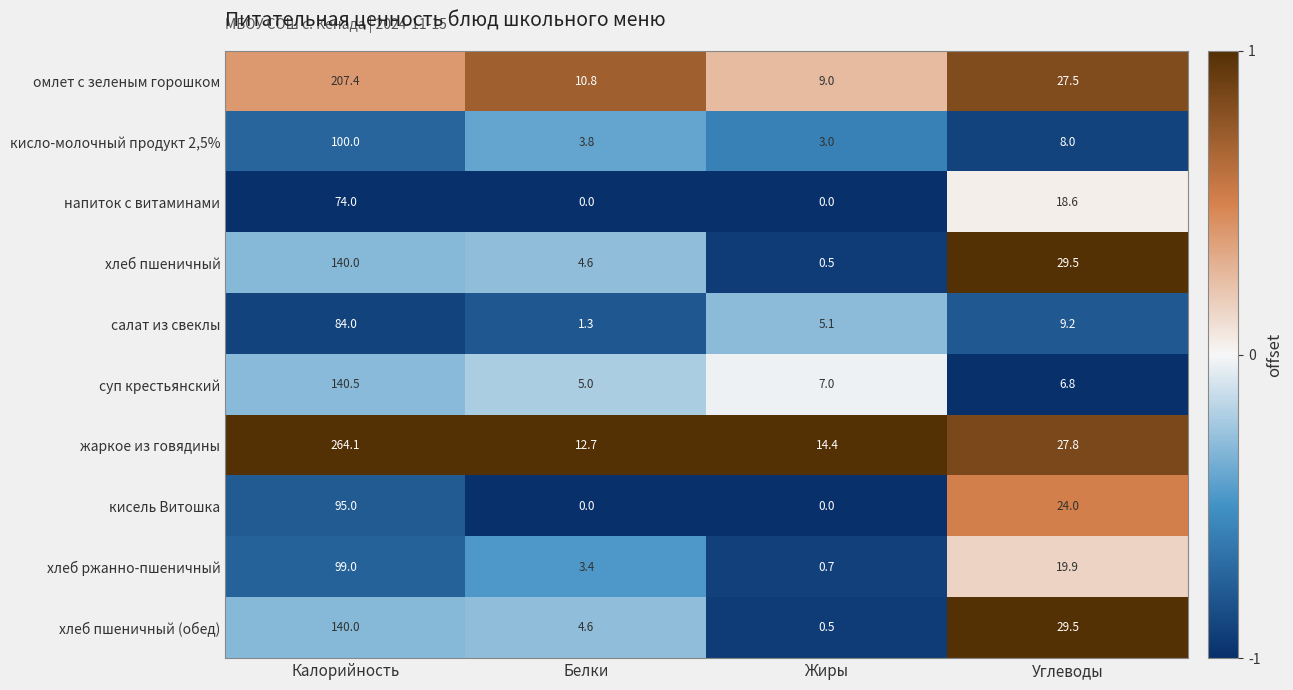

Rank the categories by хлеб пшеничный (обед) value from highest to lowest.

Калорийность, Углеводы, Белки, Жиры